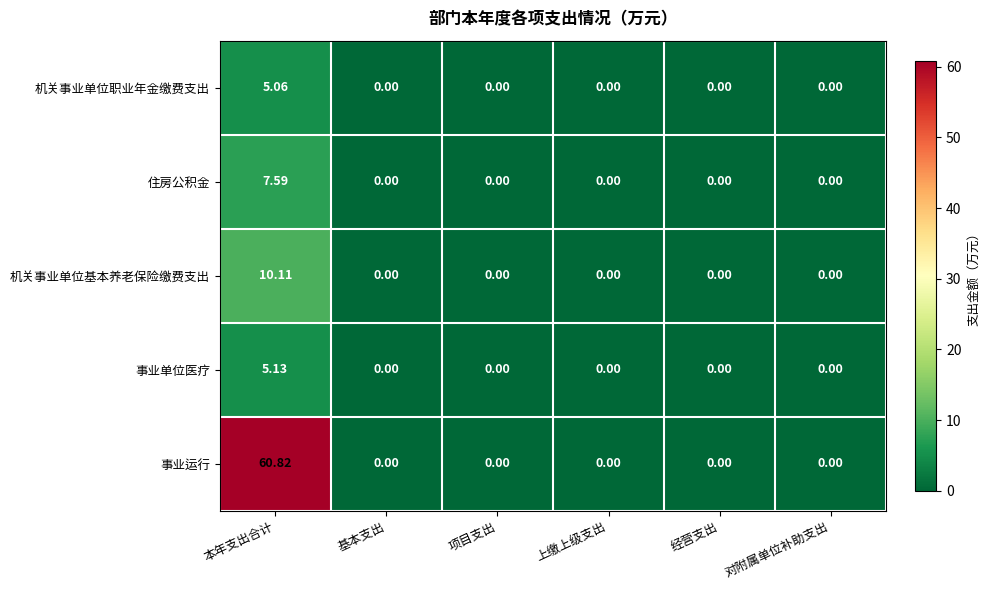

At how many categories does at least one series exceed 48?

1